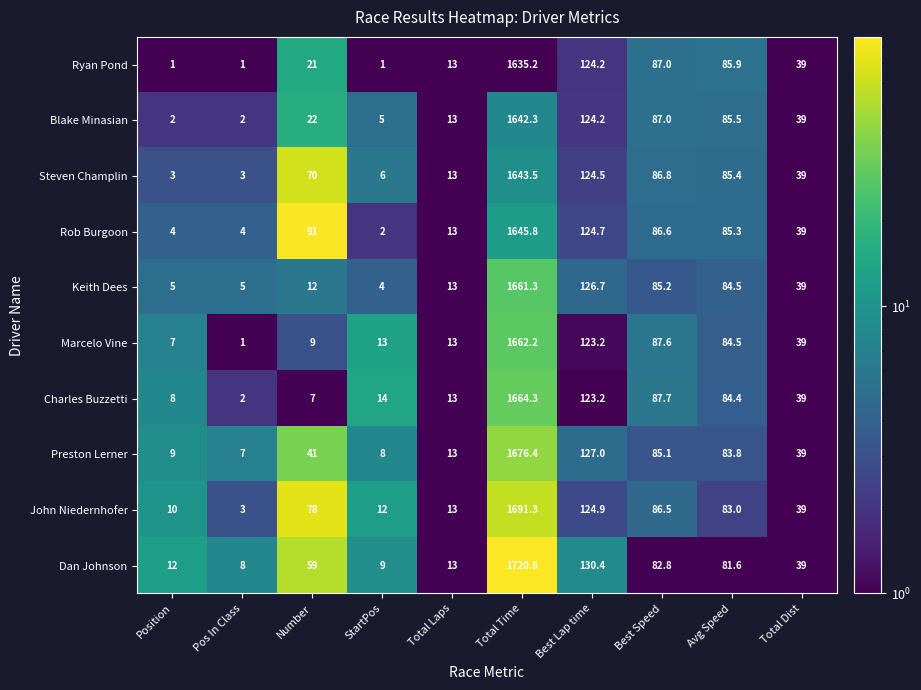

Rank the series by their maximum value, from highest to lowest.

Dan Johnson, John Niedernhofer, Preston Lerner, Charles Buzzetti, Marcelo Vine, Keith Dees, Rob Burgoon, Steven Champlin, Blake Minasian, Ryan Pond